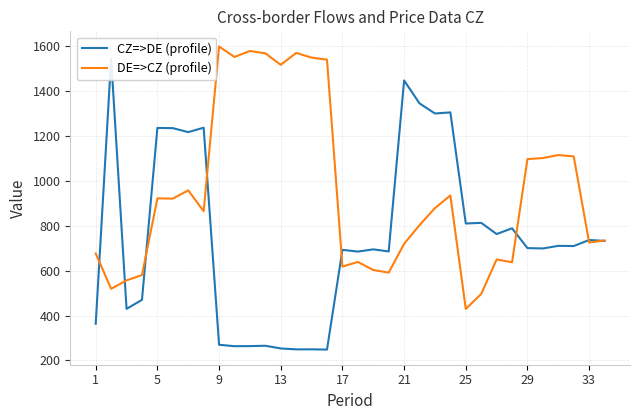

What is the minimum value for DE=>CZ (profile)?

429.5